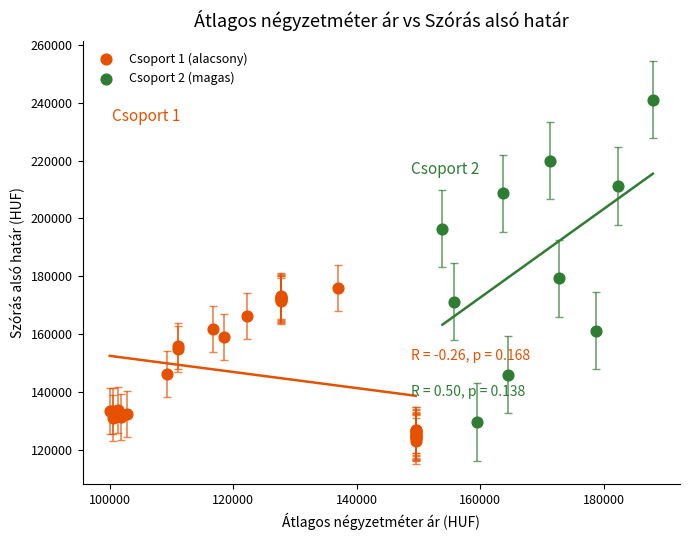

Which series reaches the maximum Y coordinate?

Csoport 2 (magas)